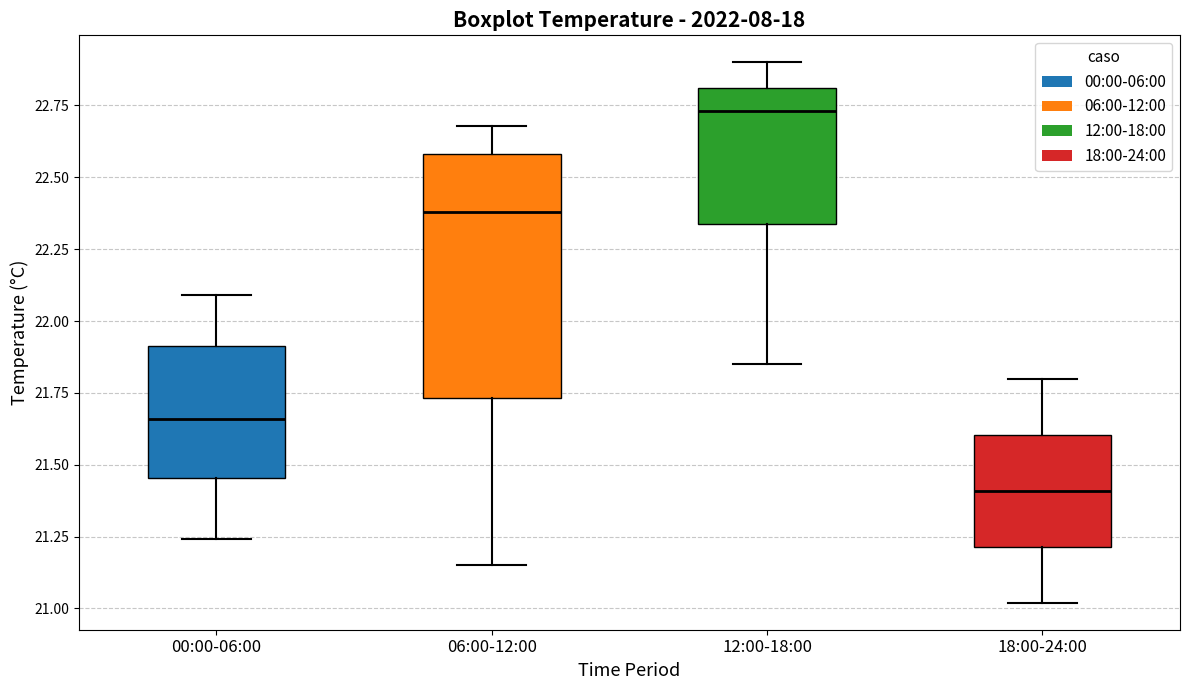

Which box's median line is the highest?

12:00-18:00